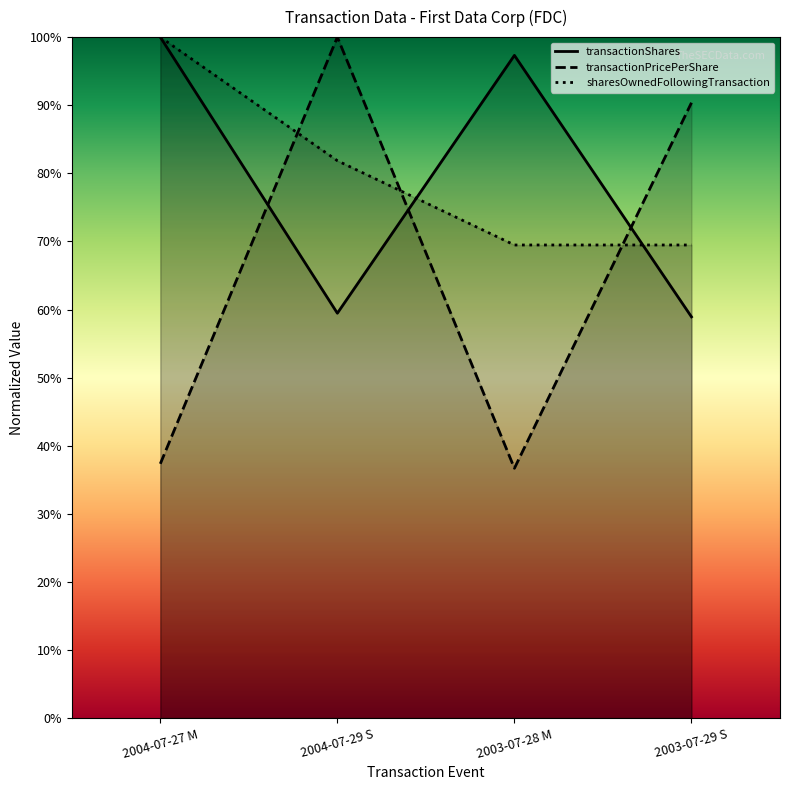

True or false: transactionShares and sharesOwnedFollowingTransaction cross at least once.

True